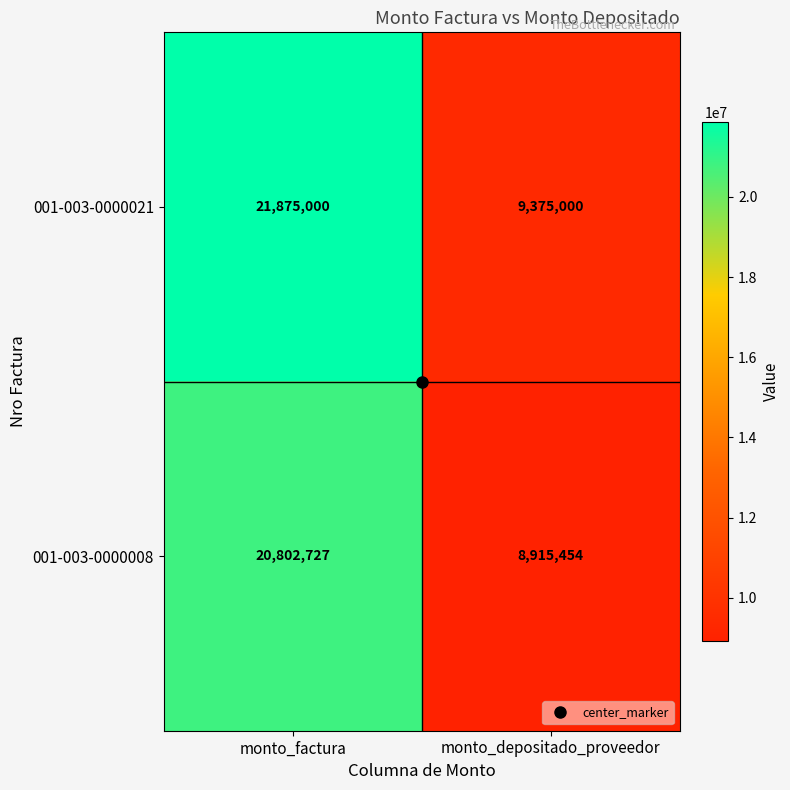

What is the difference between the highest and lowest values at monto_depositado_proveedor?

459546